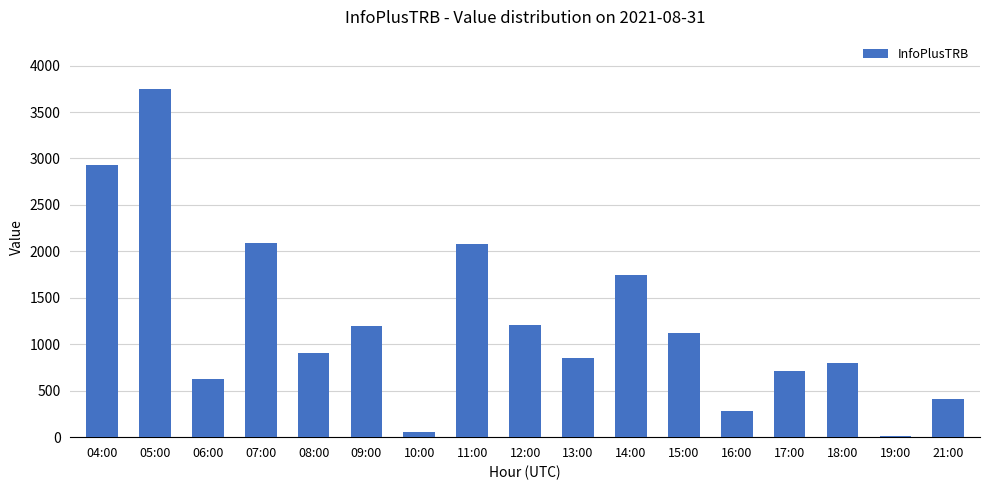

Which has a higher value, 09:00 or 18:00?

09:00